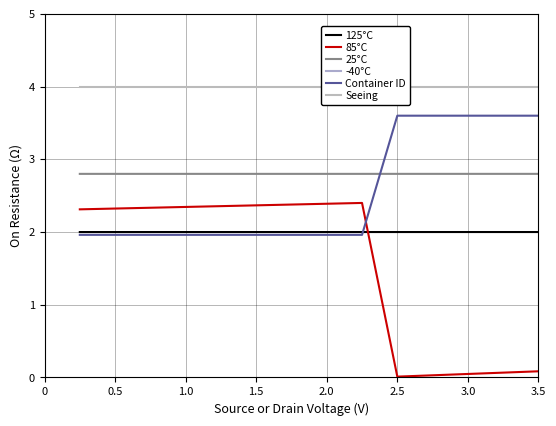

How many lines are shown in the chart?

6